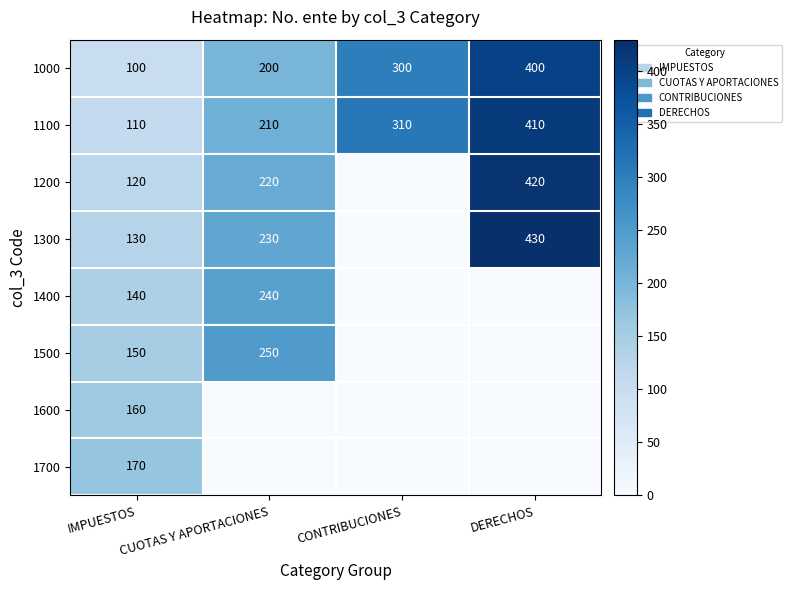

True or false: 1300 has a value of 230 at CUOTAS Y APORTACIONES.

True